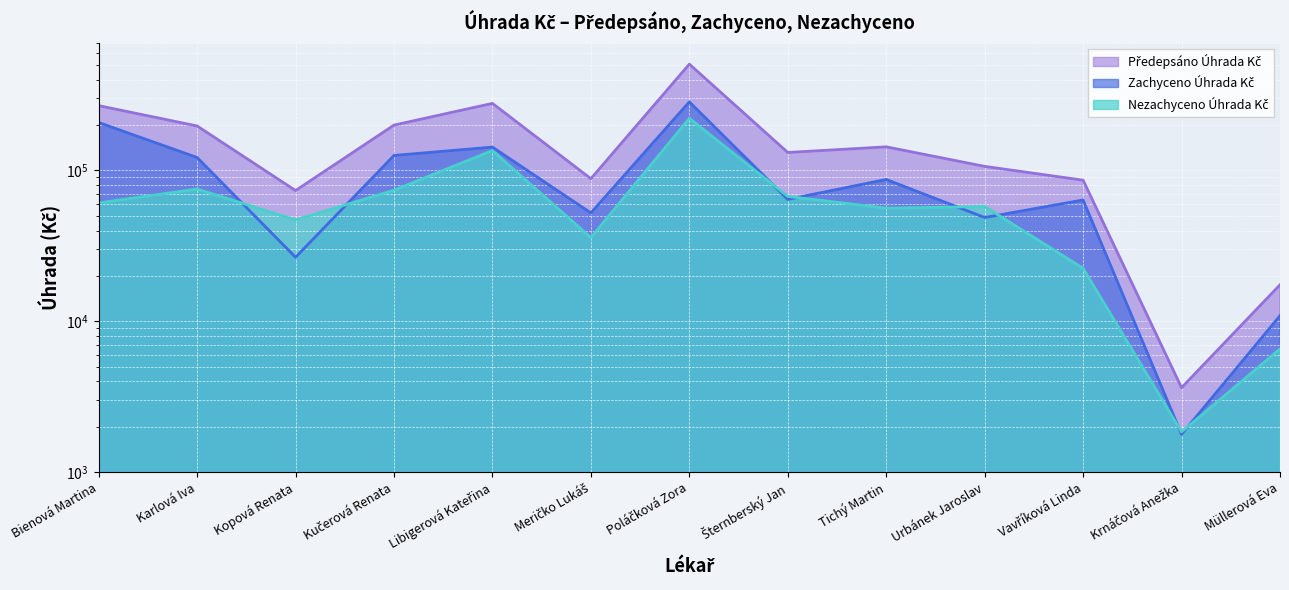

What is the difference between the second highest and second lowest values in the Nezachyceno Úhrada Kč series?

128980.3